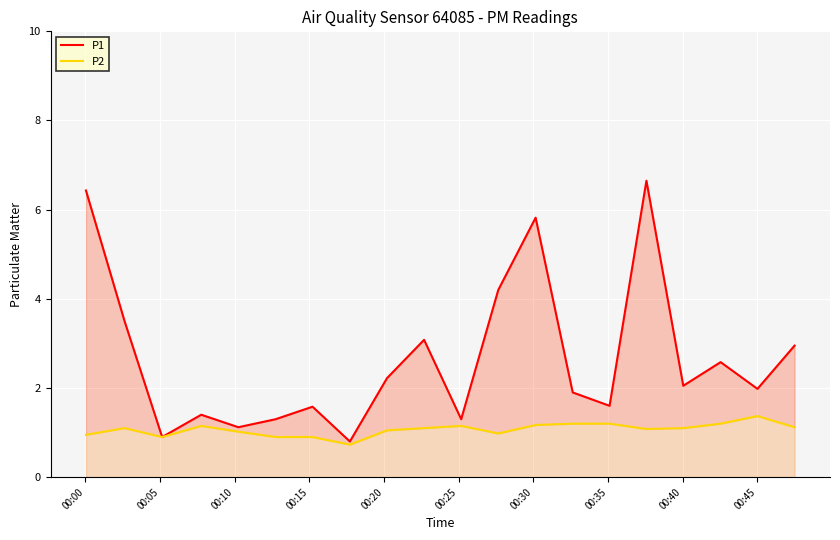

Reading left to right, list all the values displayed in this chart.

P1: 6.4	3.5	0.9	1.4	1.1	1.3	1.6	0.8	2.2	3.1	1.3	4.2	5.8	1.9	1.6	6.7	2.0	2.6	2.0	3.0
P2: 0.9	1.1	0.9	1.1	1.0	0.9	0.9	0.7	1.1	1.1	1.1	1.0	1.2	1.2	1.2	1.1	1.1	1.2	1.4	1.1